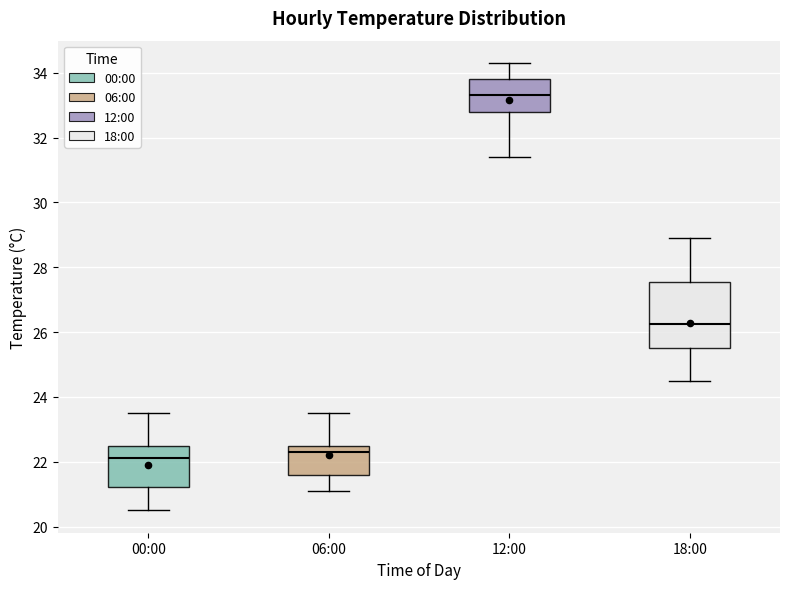

Which box is the tallest, from its lower edge to its upper edge?

18:00